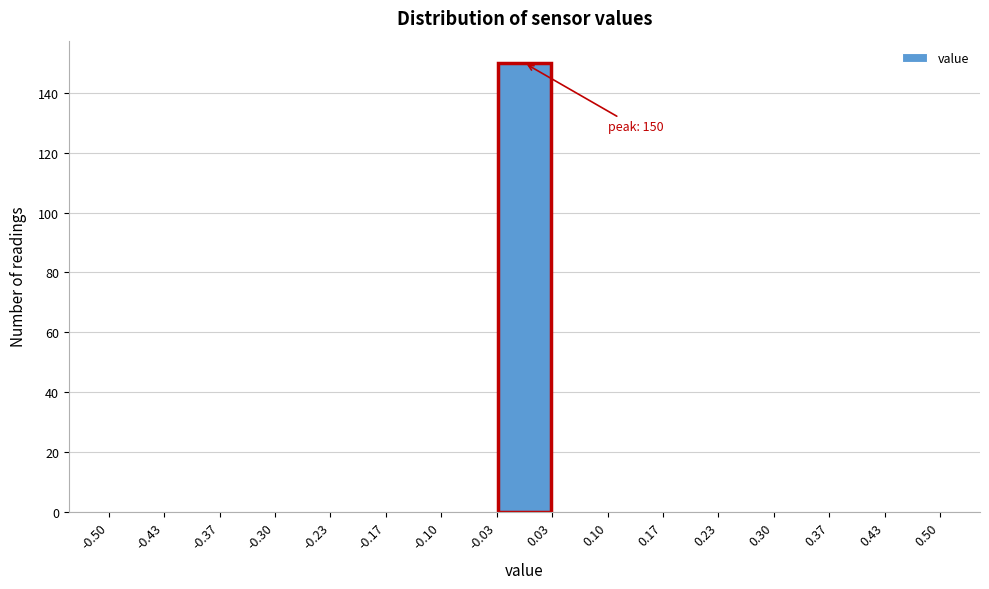

Over which range of the x-axis is the bar tallest?

-0.03 to 0.03